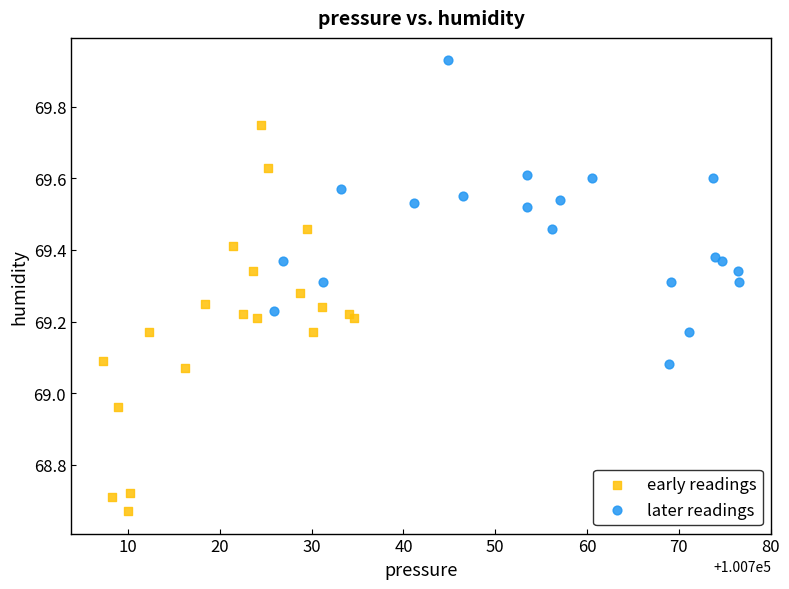

Which series contains the lowest Y value?

early readings